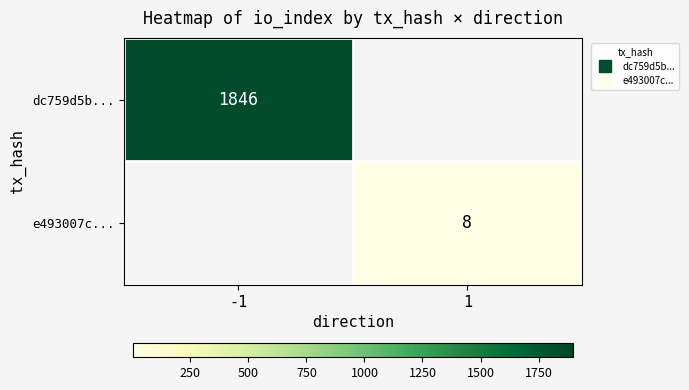

Which label corresponds to the largest value in the chart?

-1